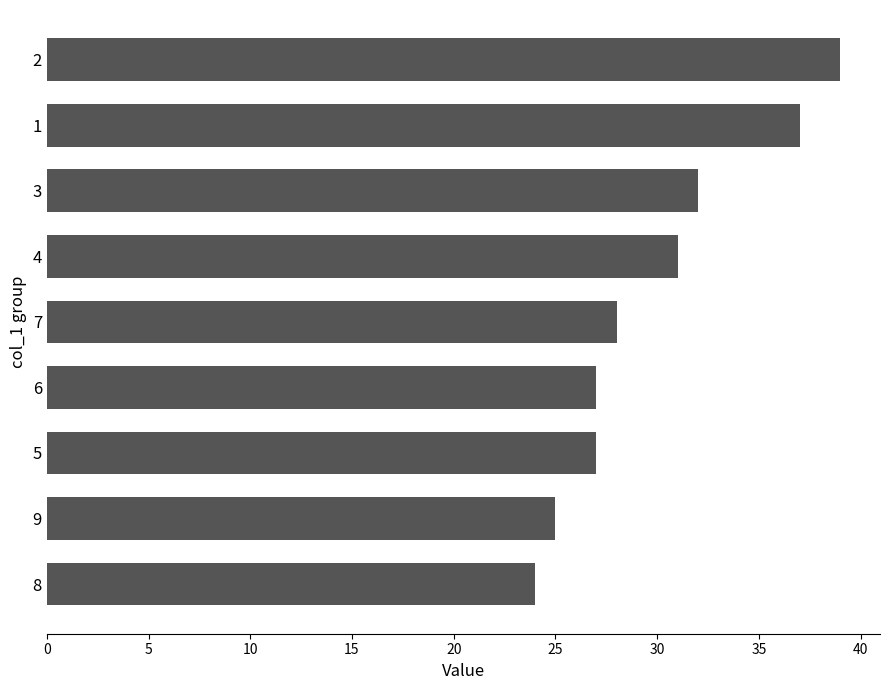

Reading top to bottom, list all the values displayed in this chart.

39	37	32	31	28	27	27	25	24